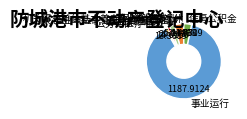

Do 住房公积金 and 公务员医疗补助 together represent more than half of the pie?

No